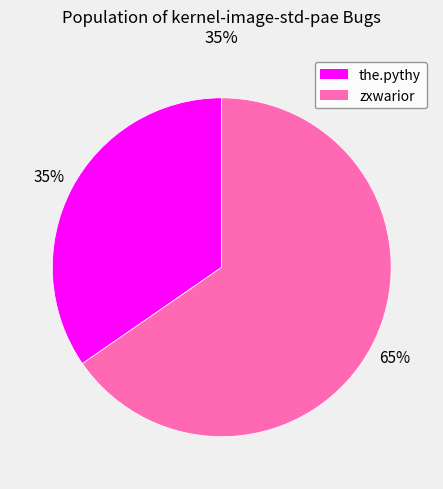

To the nearest percent, what portion does zxwarior represent?

65%